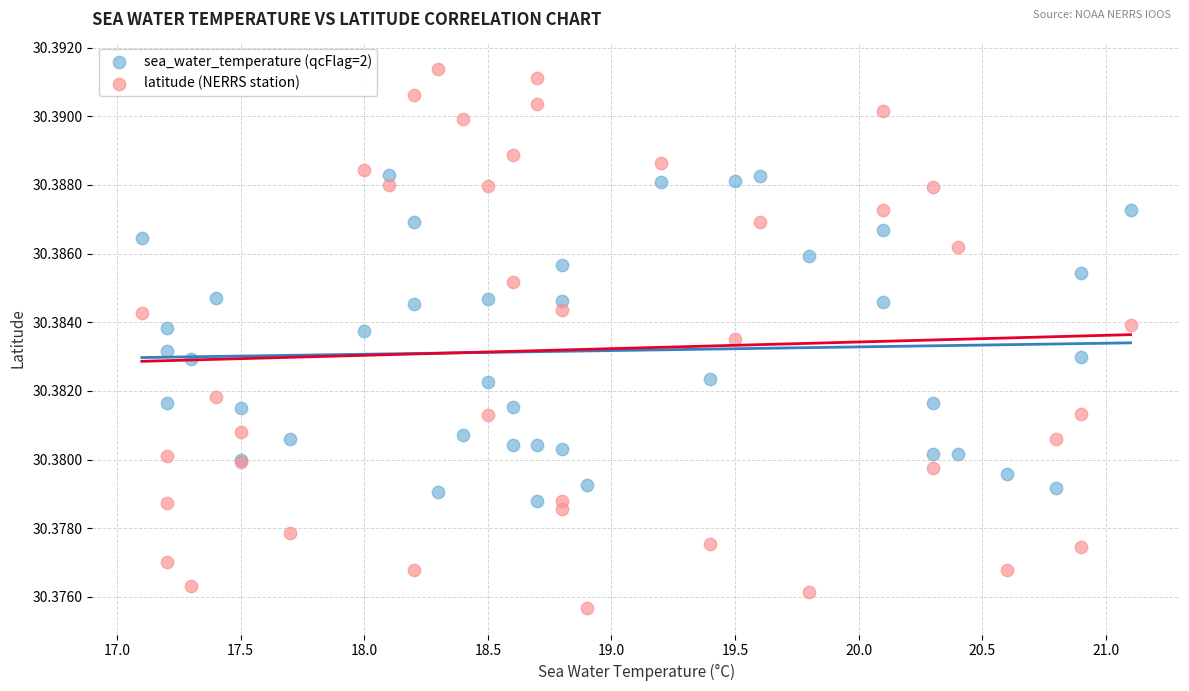

Which series reaches the maximum Y coordinate?

latitude (NERRS station)